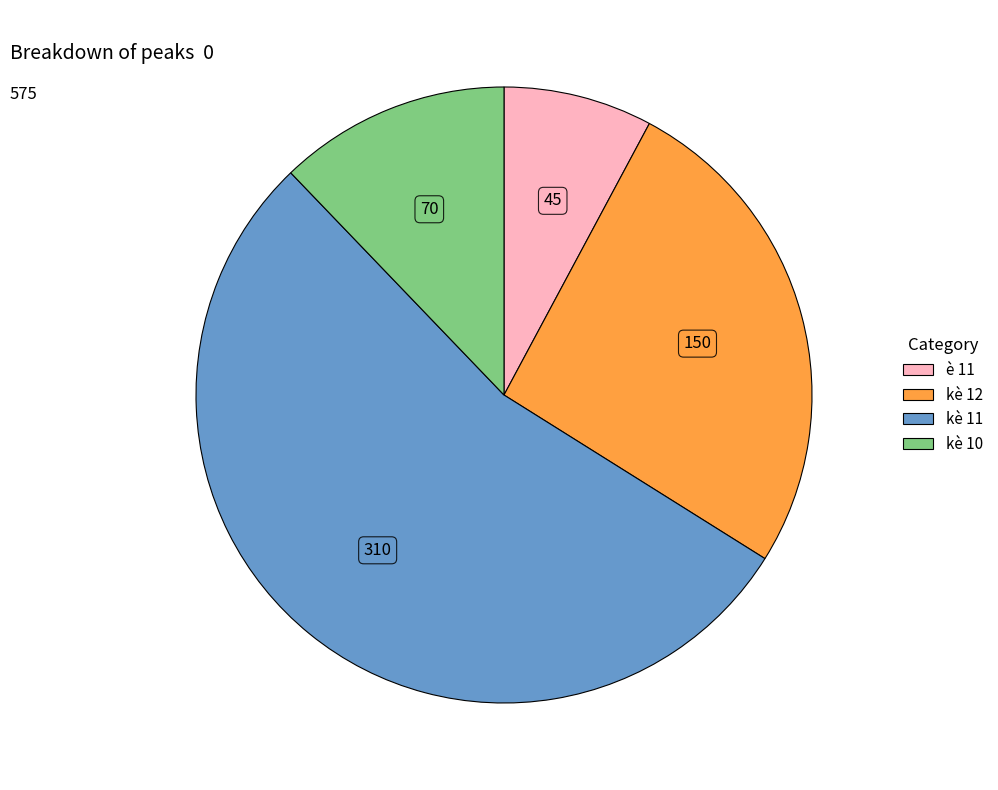

Does any single category account for the majority?

Yes